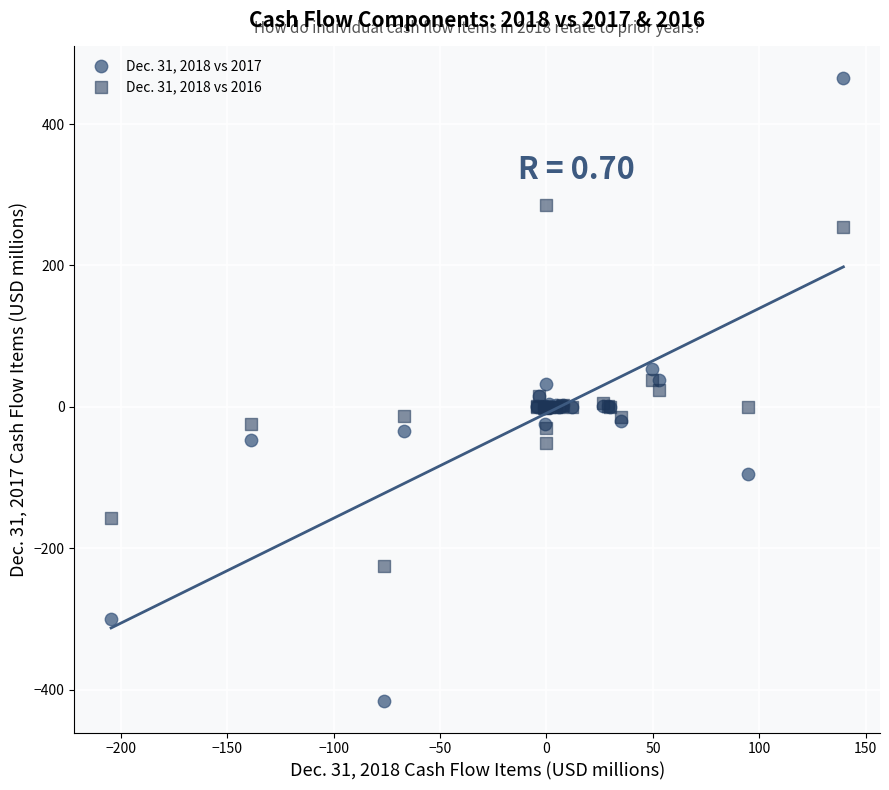

Which series reaches the maximum Y coordinate?

Dec. 31, 2018 vs 2017